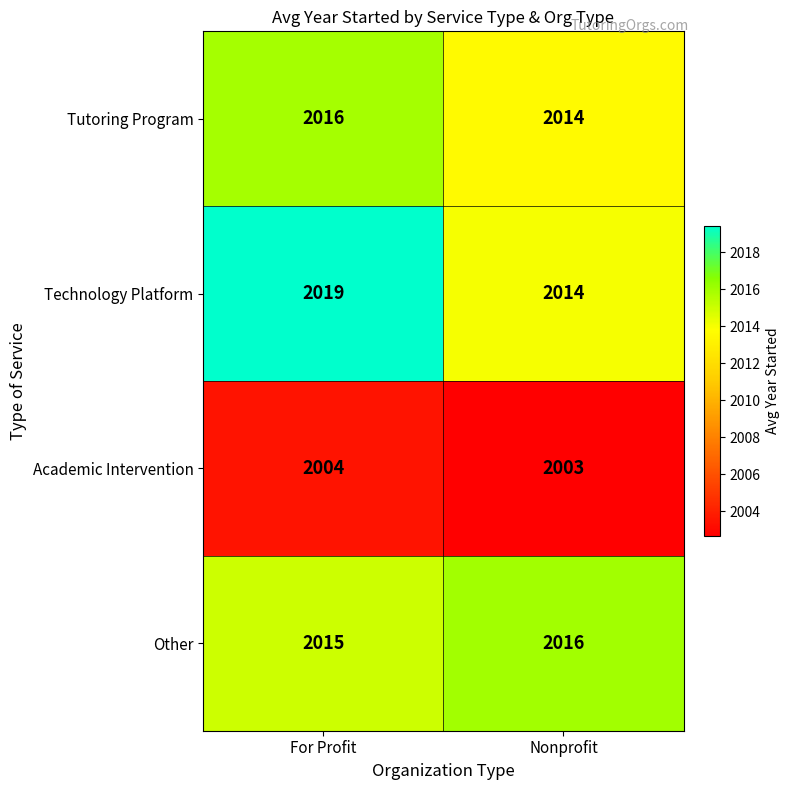

At which category is the sum across all series the highest?

For Profit